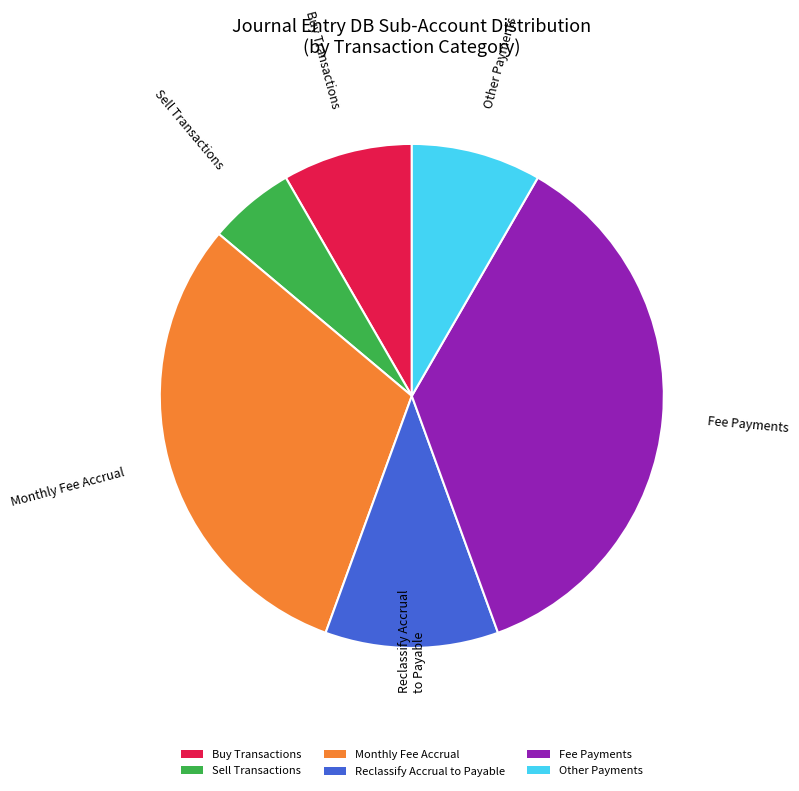

True or false: Buy Transactions accounts for 19% of the total.

False